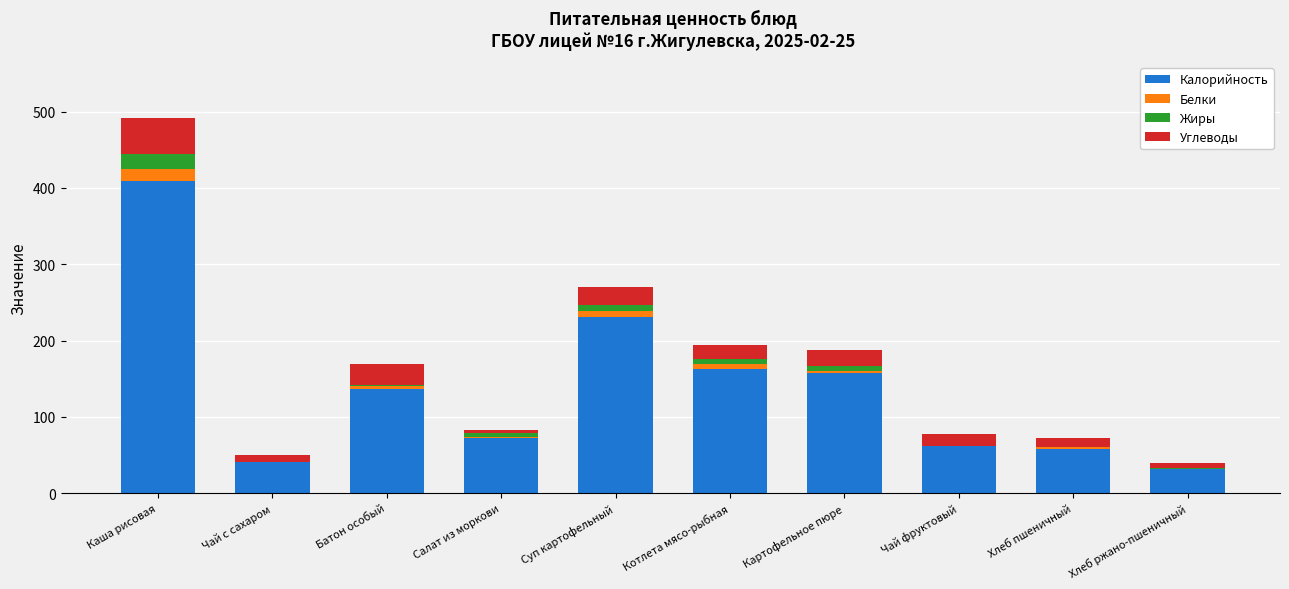

At which category is the sum across all series the highest?

Каша рисовая